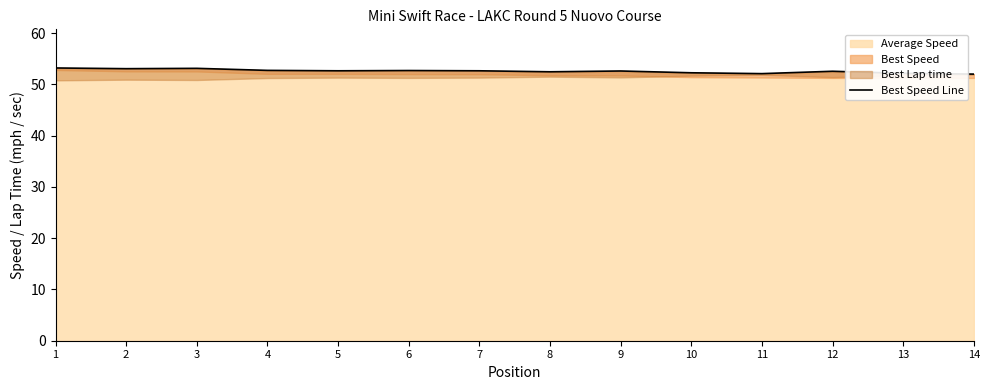

Reading right to left, transcribe all the data shown in this chart.

14=52.0	13=52.1	12=52.5	11=52.1	10=52.2	9=52.6	8=52.4	7=52.6	6=52.7	5=52.6	4=52.7	3=53.1	2=53.0	1=53.2